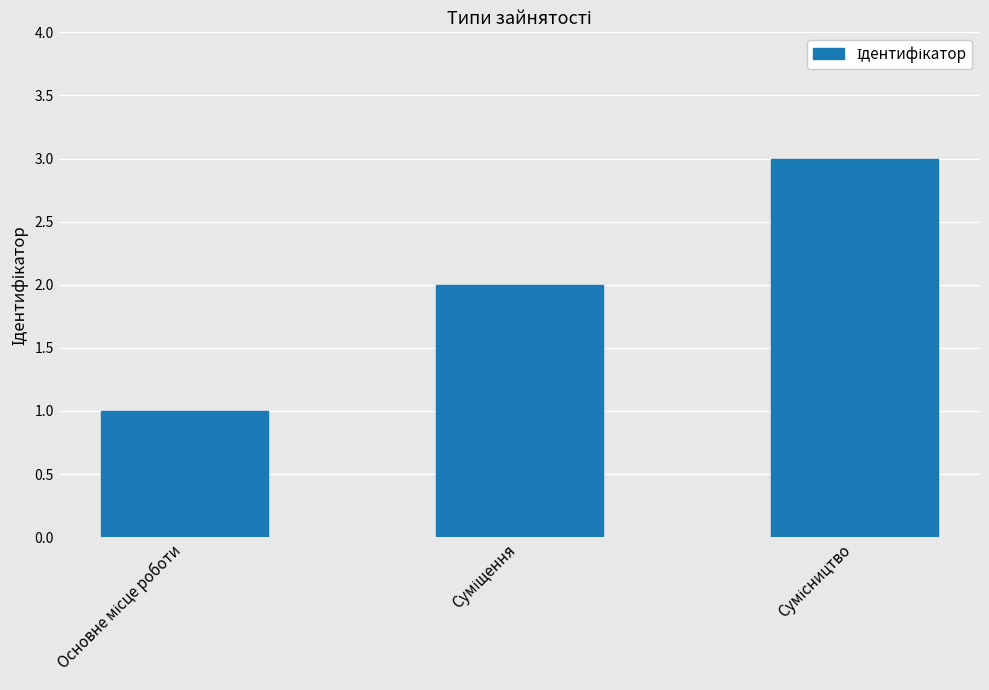

What is the sum of all values?

6